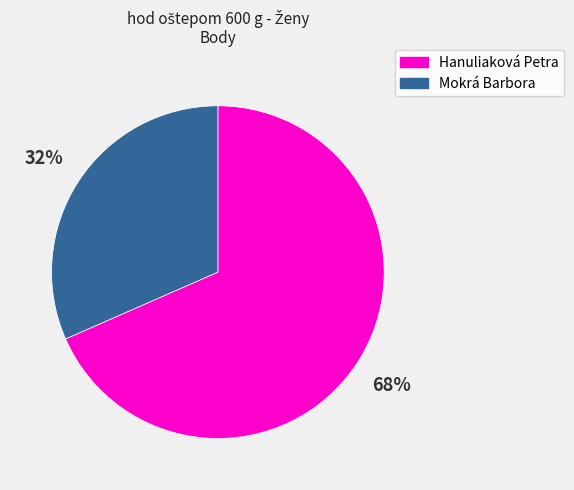

What is the smallest slice in the pie chart?

Mokrá Barbora